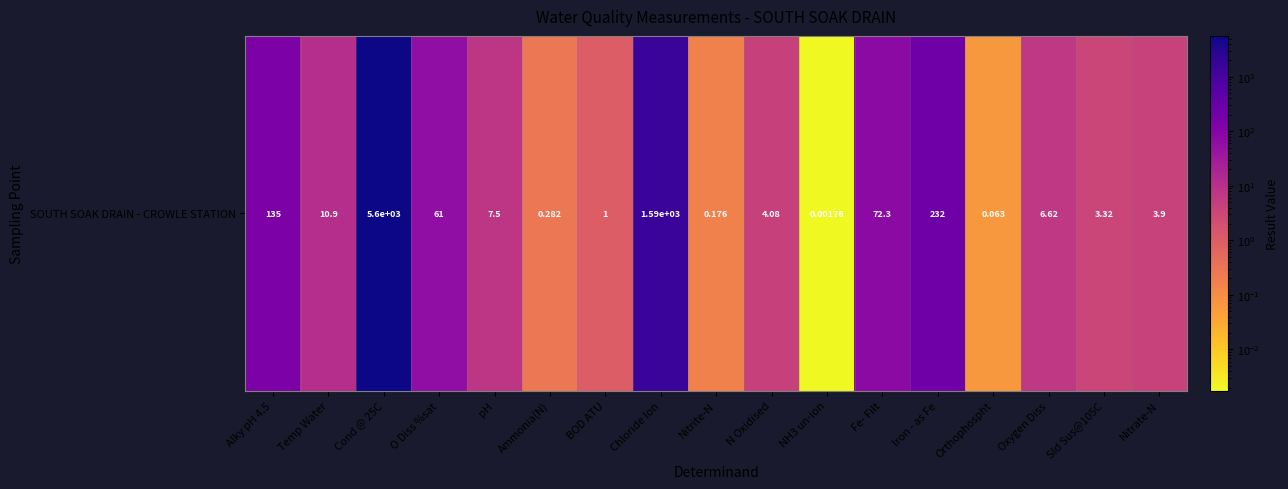

Is it true that the value at Alky pH 4.5 is 135.0?

True